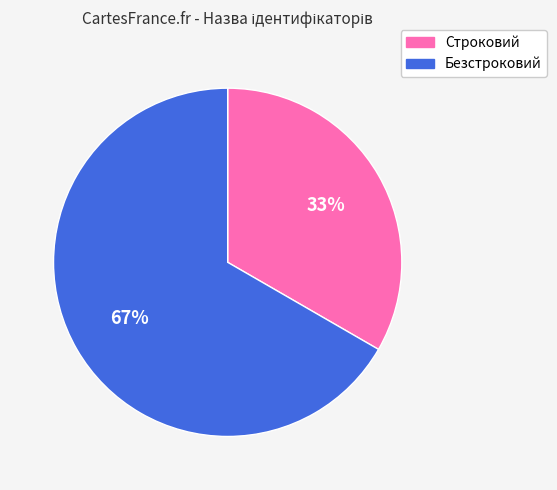

Rank the categories by value from highest to lowest.

Безстроковий, Строковий